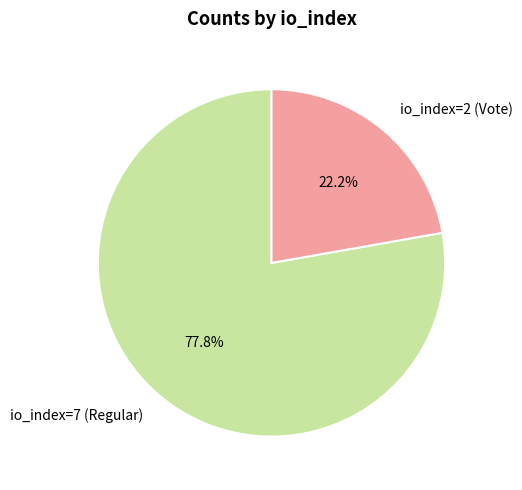

Is it true that io_index=7 (Regular) is 69% of the pie?

False